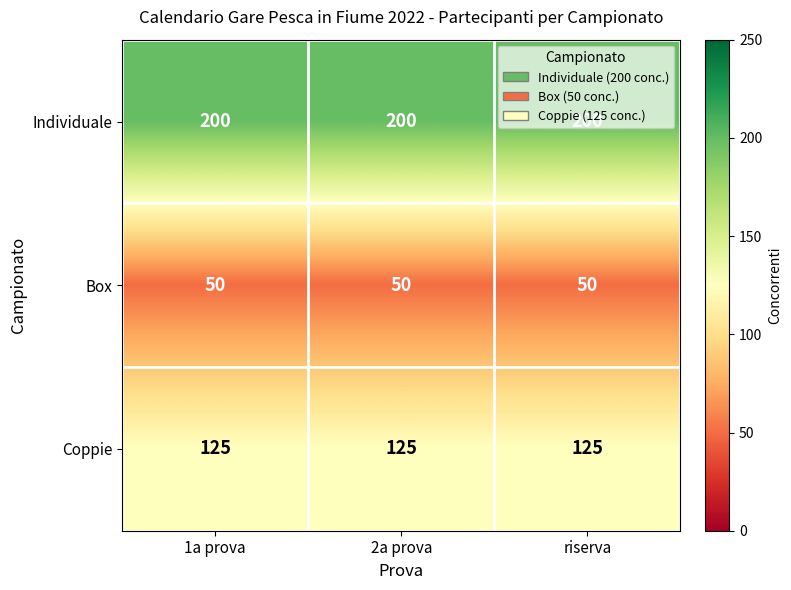

At 2a prova, list the series in order from smallest to largest.

Box, Coppie, Individuale